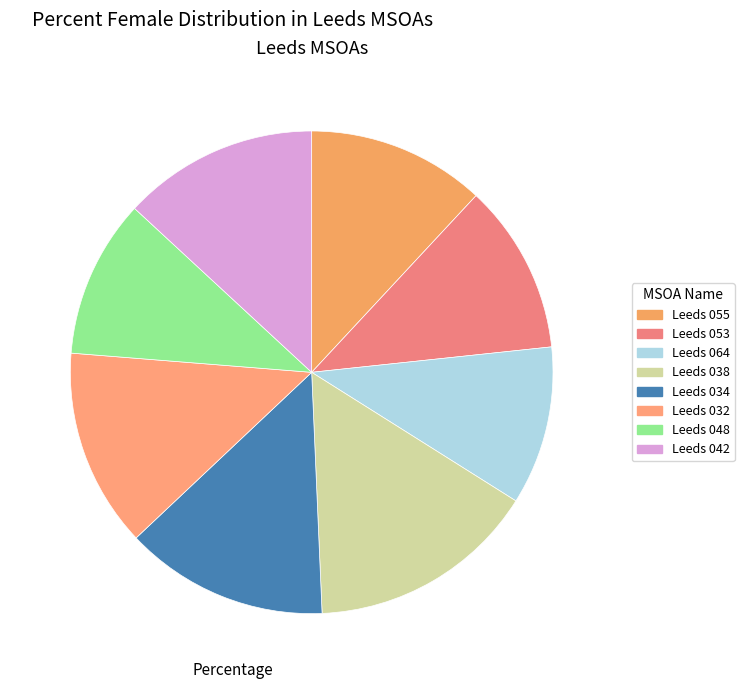

To the nearest percent, what is the average slice percentage?

12%